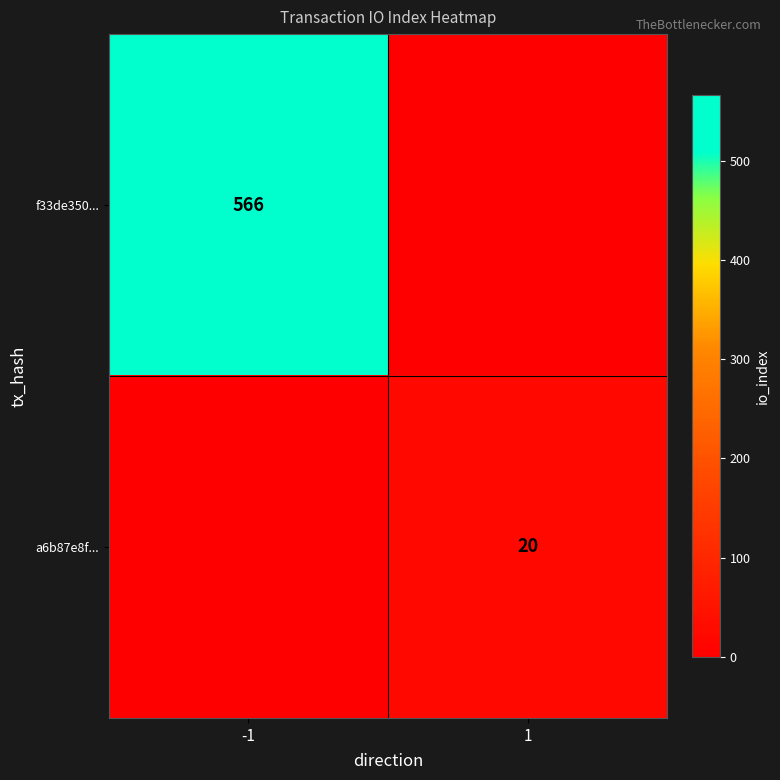

True or false: a6b87e8f... has a value of 27 at 1.

False